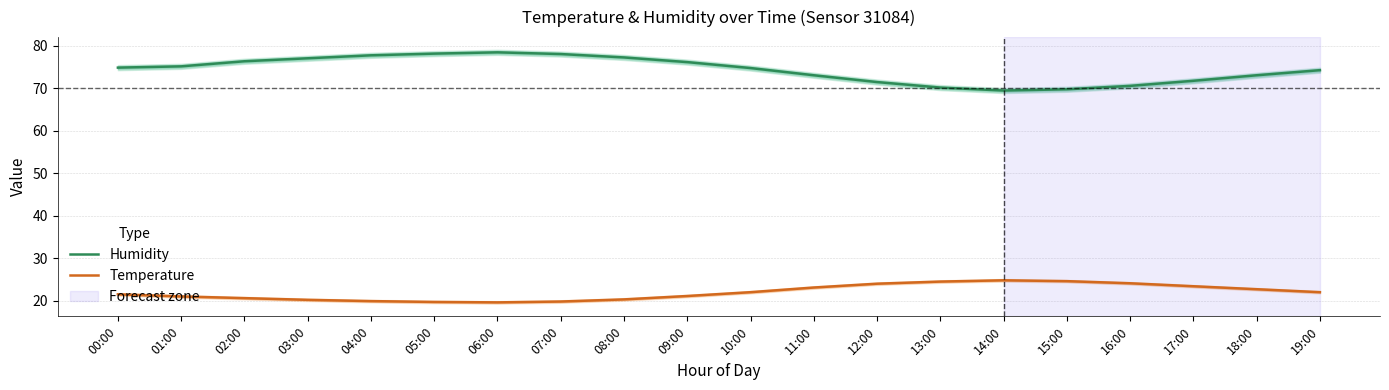

Where is Temperature nearest to the value 22?

10:00